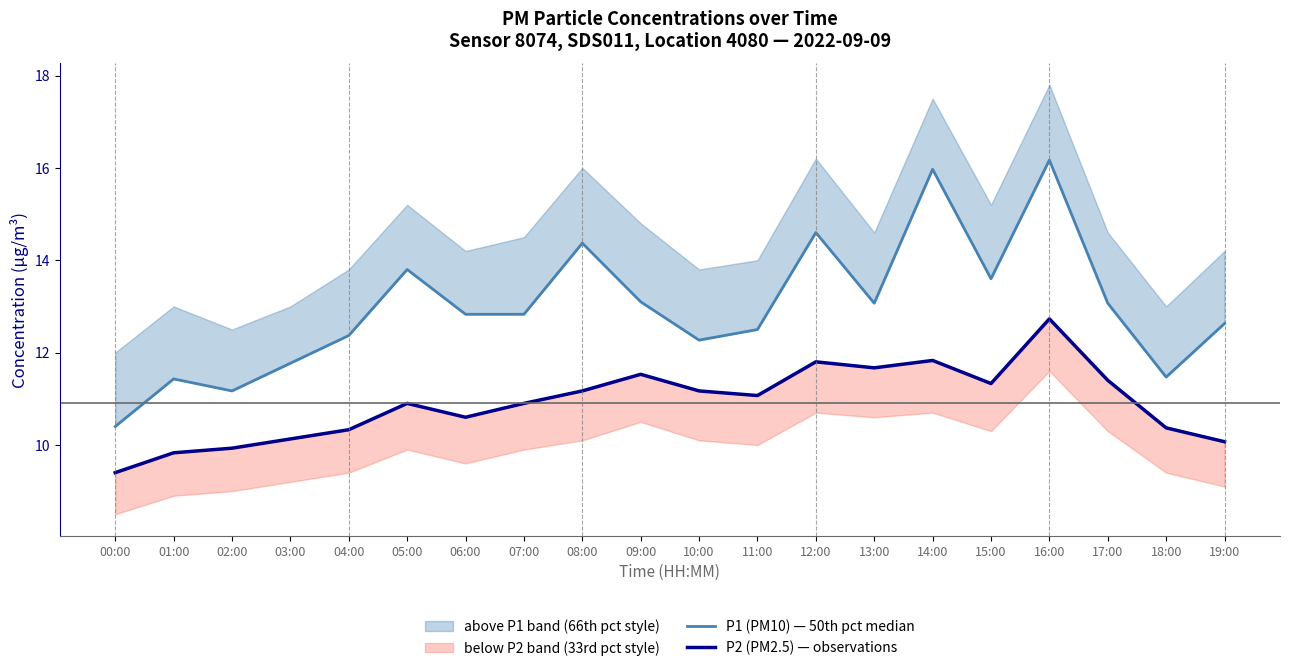

Reading left to right, extract all data points from this chart.

P1 (PM10) — 50th pct median: 00:00=10.4	01:00=11.4	02:00=11.2	03:00=11.8	04:00=12.4	05:00=13.8	06:00=12.8	07:00=12.8	08:00=14.4	09:00=13.1	10:00=12.3	11:00=12.5	12:00=14.6	13:00=13.1	14:00=16.0	15:00=13.6	16:00=16.2	17:00=13.1	18:00=11.5	19:00=12.6
P2 (PM2.5) — observations: 00:00=9.4	01:00=9.8	02:00=9.9	03:00=10.1	04:00=10.3	05:00=10.9	06:00=10.6	07:00=10.9	08:00=11.2	09:00=11.5	10:00=11.2	11:00=11.1	12:00=11.8	13:00=11.7	14:00=11.8	15:00=11.3	16:00=12.7	17:00=11.4	18:00=10.4	19:00=10.1